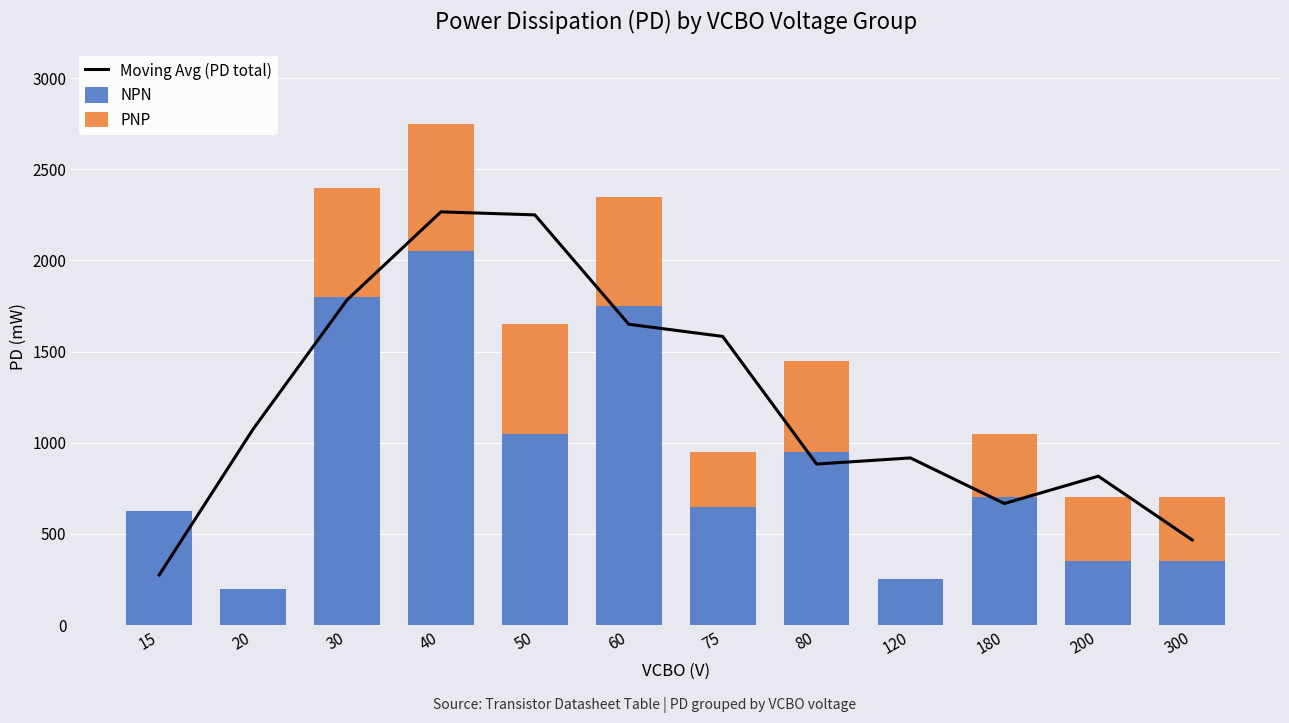

Where is Moving Avg (PD total) nearest to the value 1270?

20